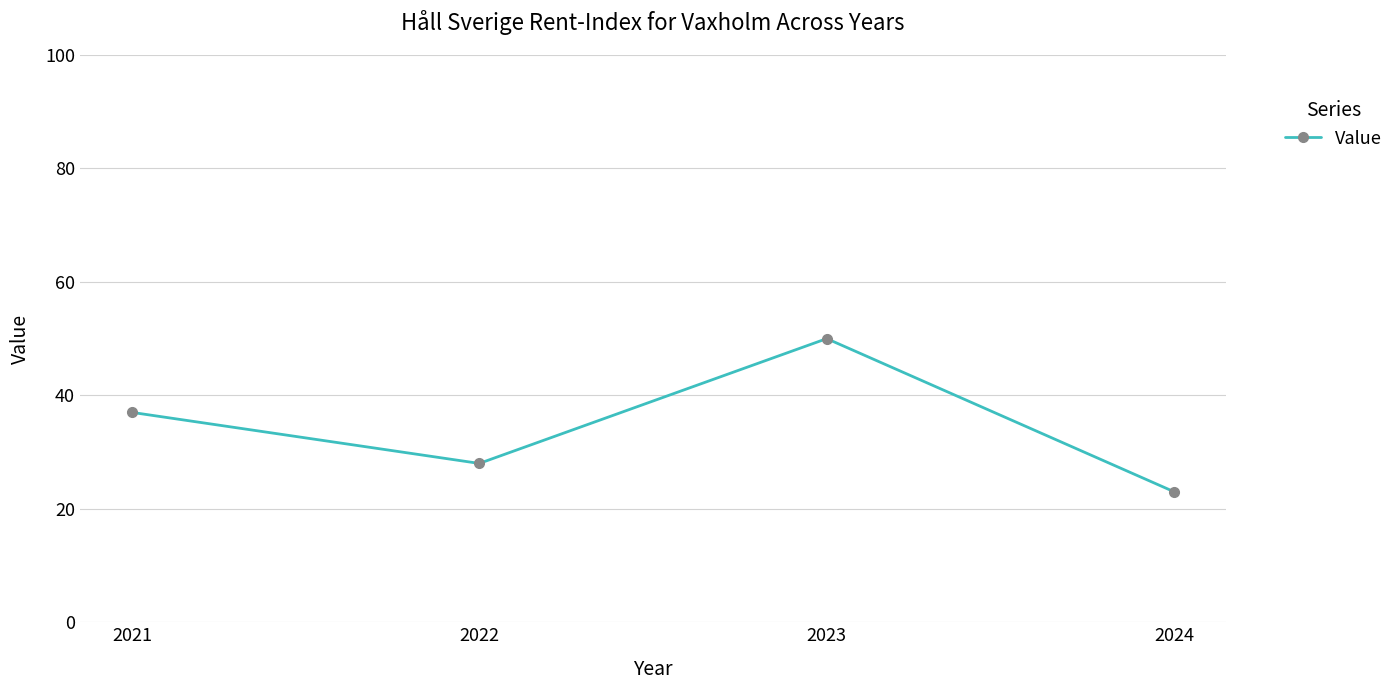

What is the change in value from 2023 to 2024?

-27